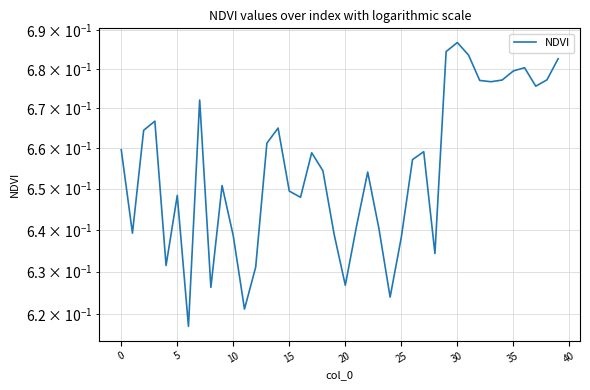

True or false: the data shows 0.7 at 30.

True